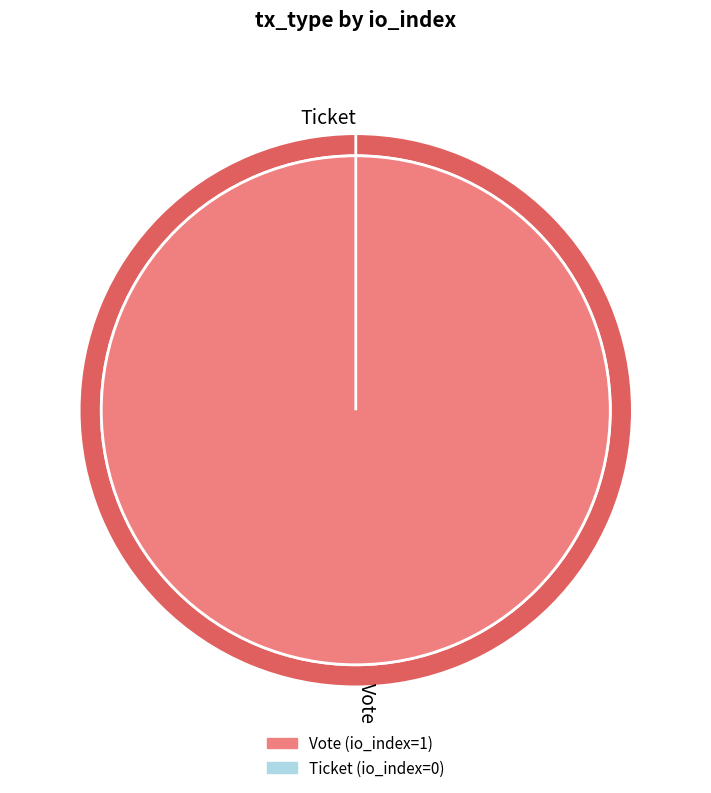

True or false: Ticket accounts for 13% of the total.

False